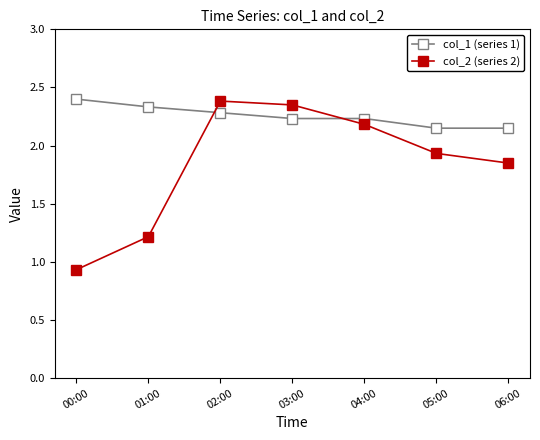

What are all the series names shown in the legend?

col_1 (series 1), col_2 (series 2)